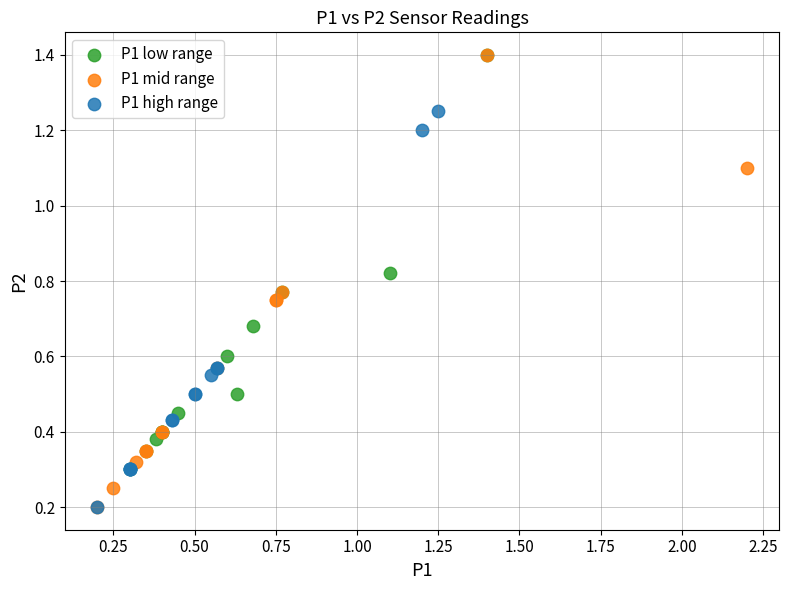

Which series has the largest Y range (max minus min)?

P1 mid range